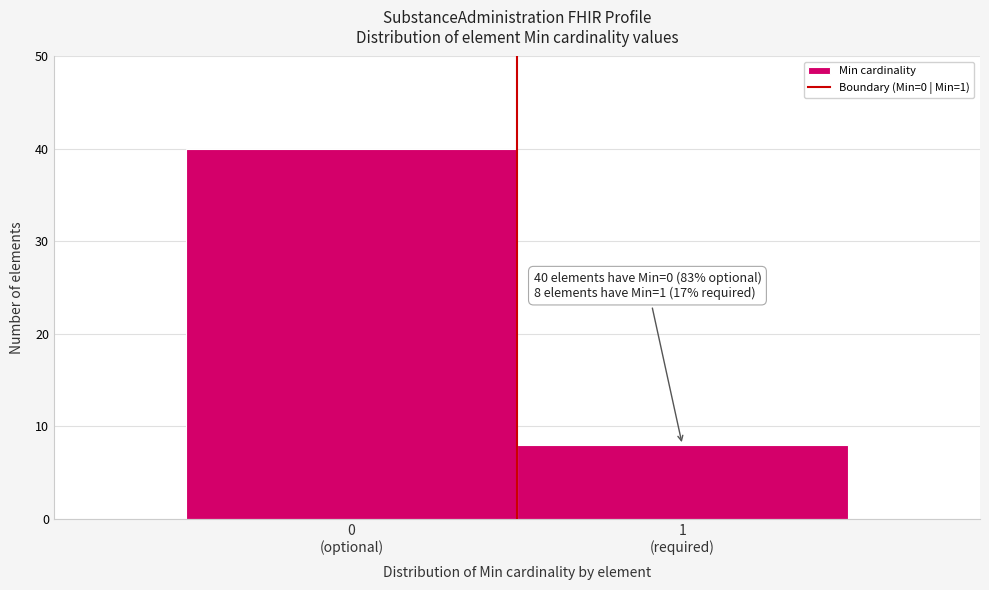

Reading right to left, list all the values displayed in this chart.

8	40